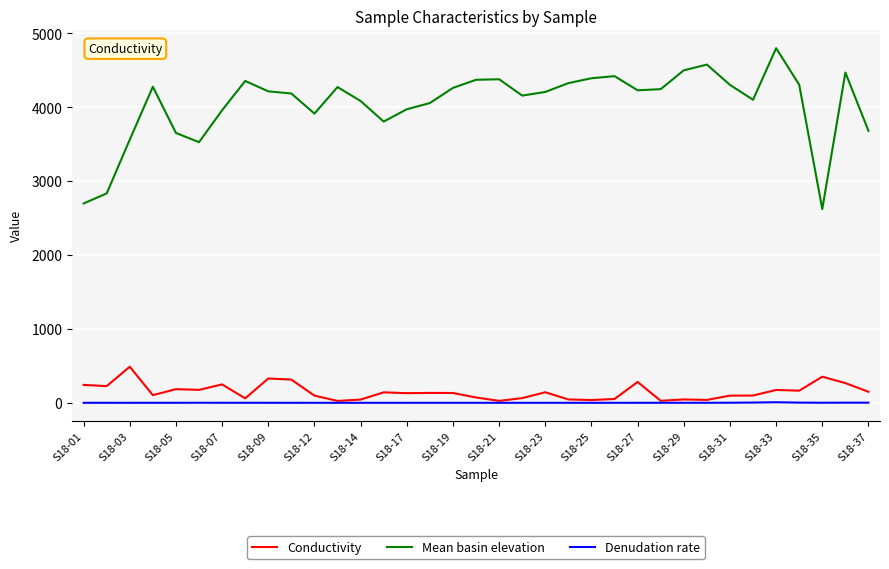

What are all the series names shown in the legend?

Conductivity, Mean basin elevation, Denudation rate